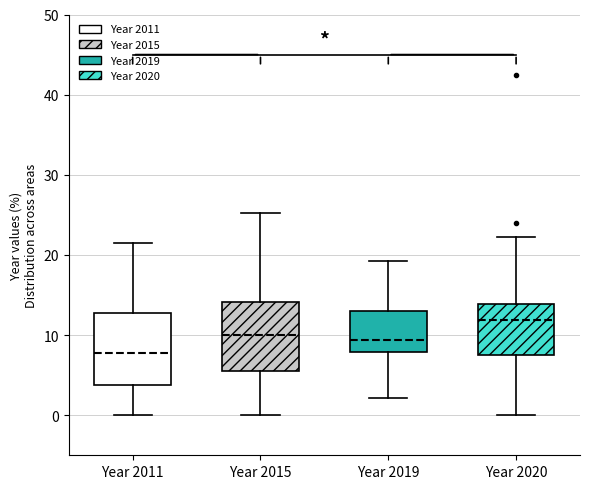

Which box has the highest median line?

Year 2020